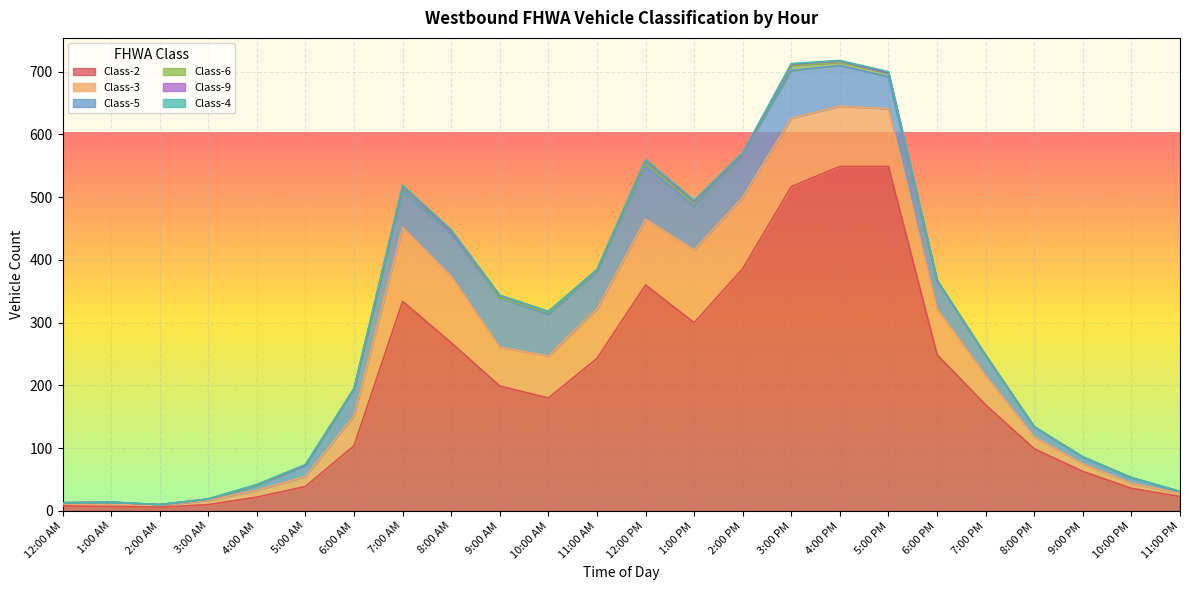

True or false: Class-5 and Class-6 cross at least once.

False